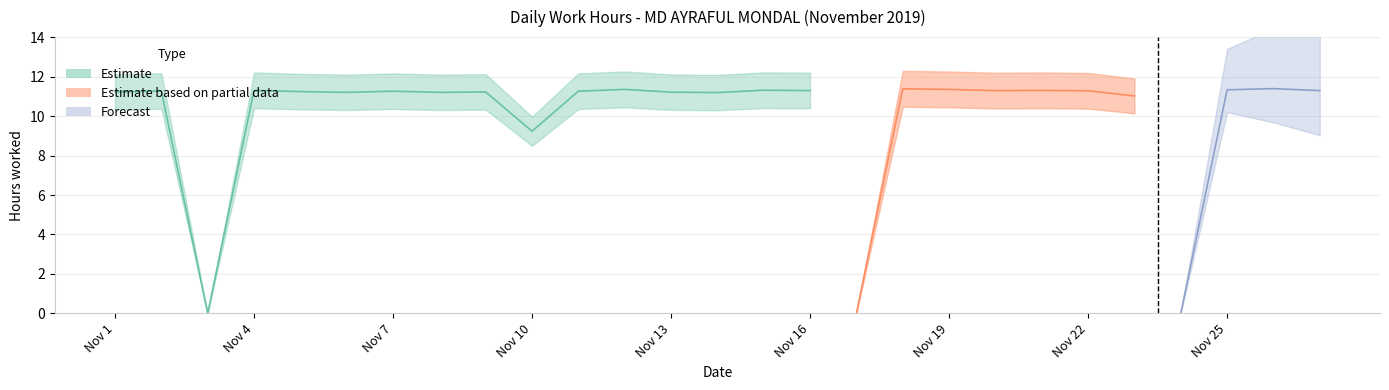

List the labels in order of value, smallest first.

3, 17, 24, 10, 23, 14, 6, 8, 13, 1, 9, 5, 7, 11, 2, 22, 16, 20, 27, 4, 21, 15, 25, 12, 19, 18, 26